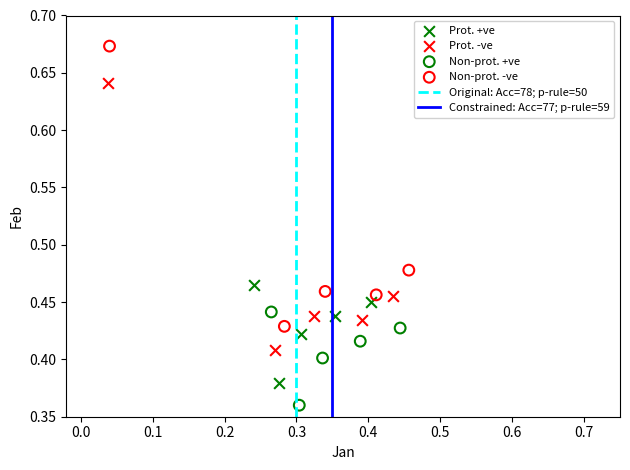

Which series contains the lowest Y value?

Non-prot. +ve